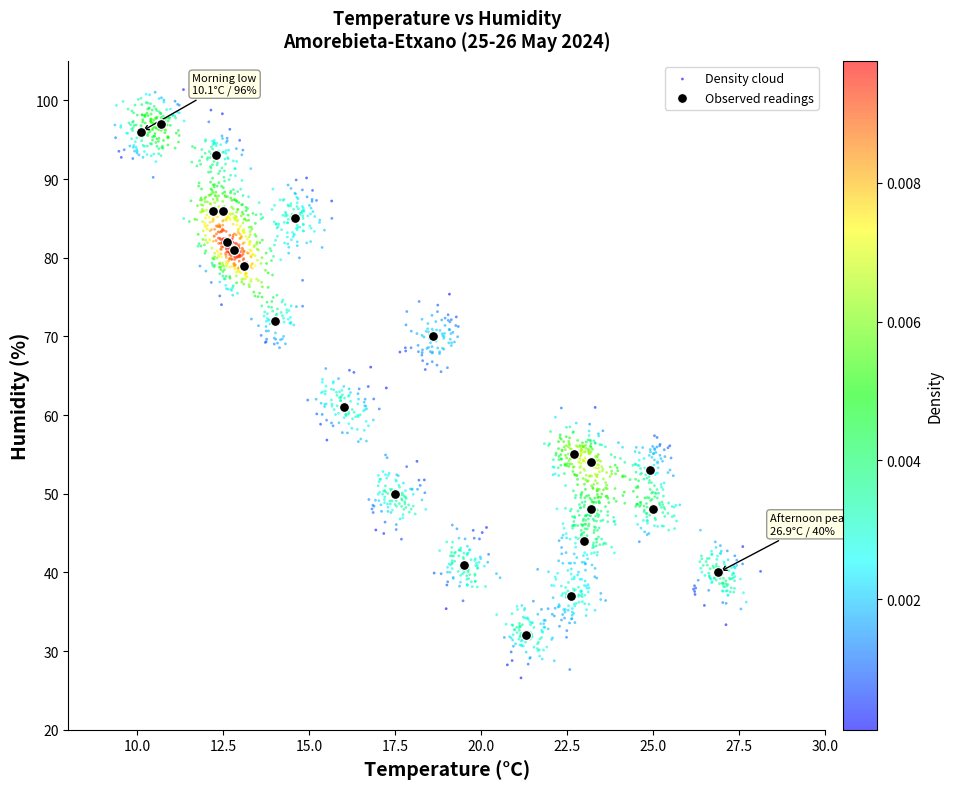

Which series has the widest spread of Y values?

Density cloud